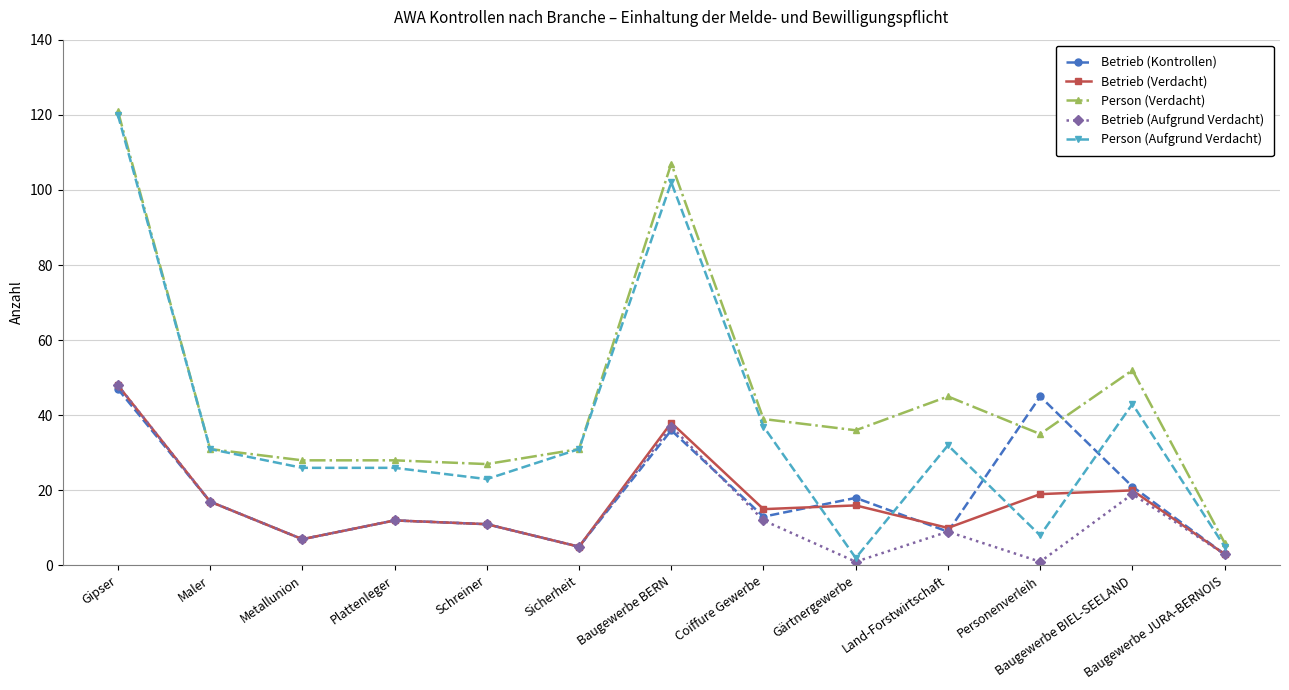

What is the spread (max minus min) of values at Land-Forstwirtschaft?

36